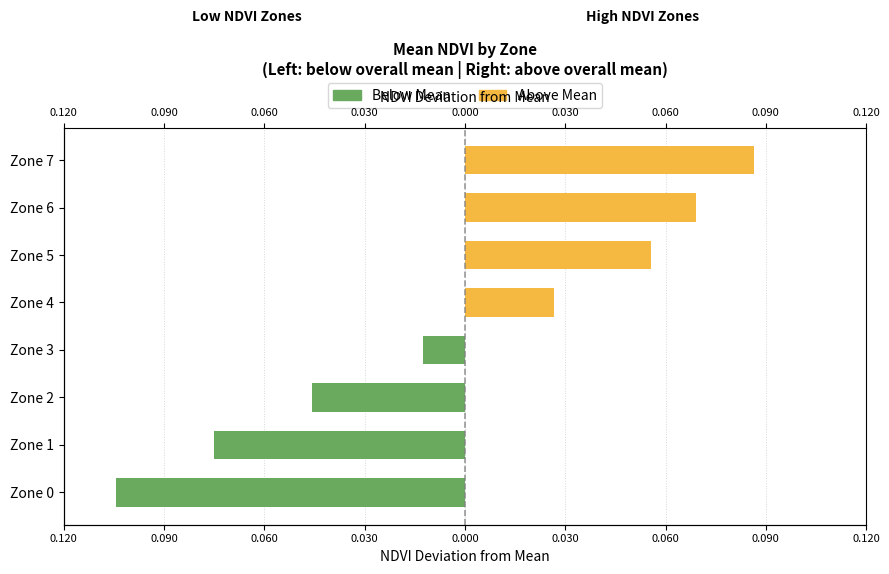

What is the difference between the Above Mean values at Zone 6 and Zone 3?

0.1